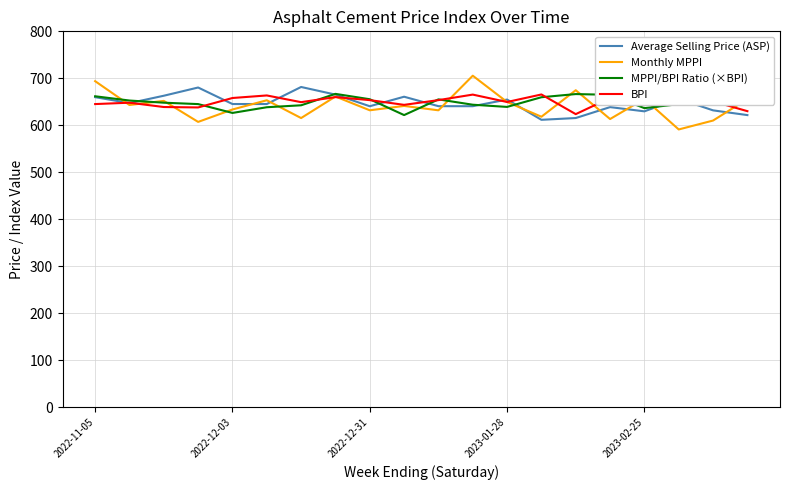

What is the smallest value displayed?

591.2